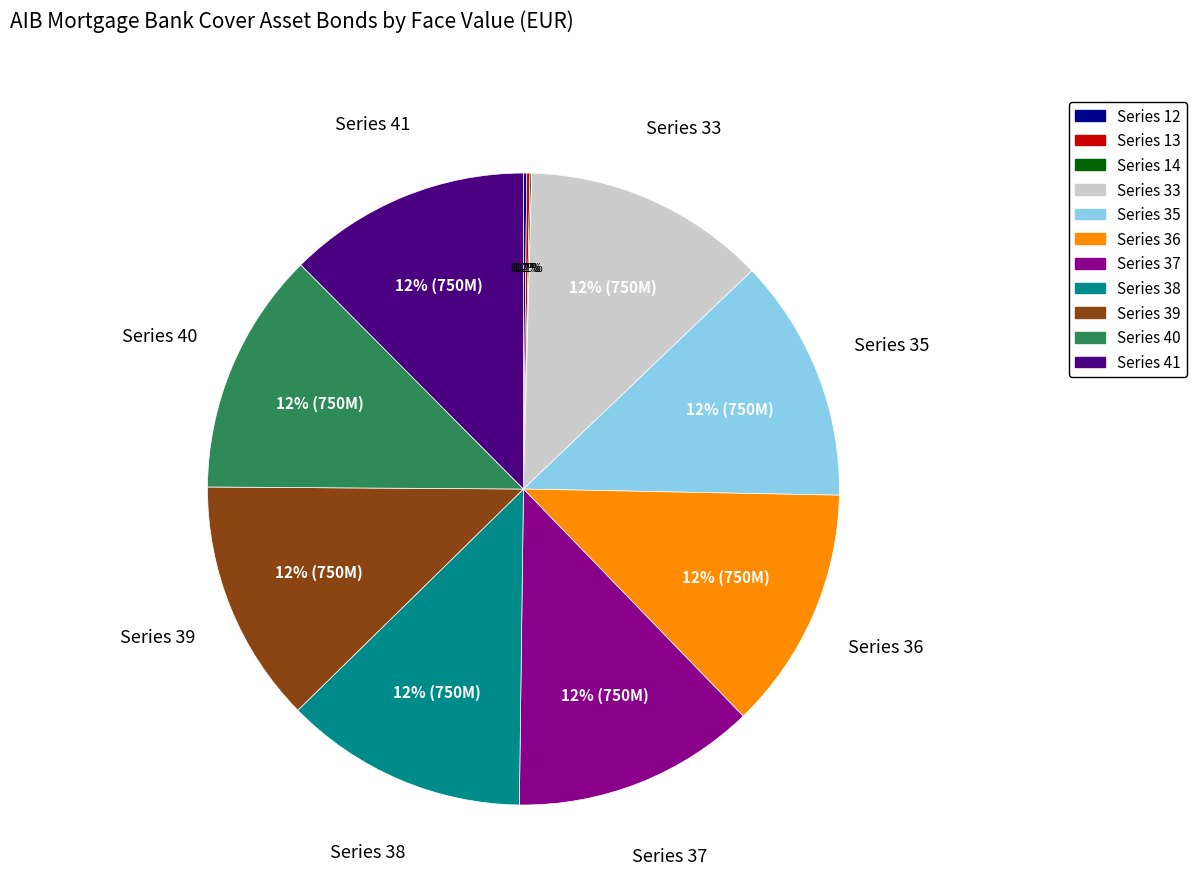

How much of the chart is everything except Series 39?

87.6%